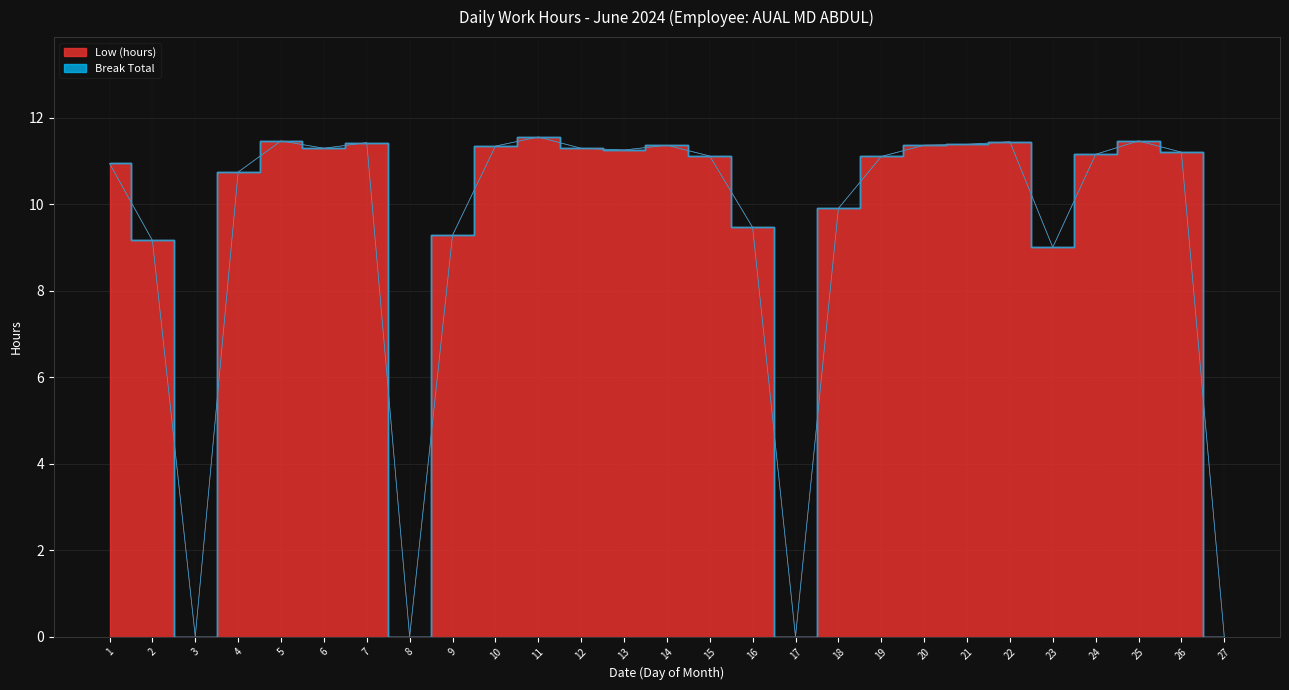

What value does the data have at 18?

9.9